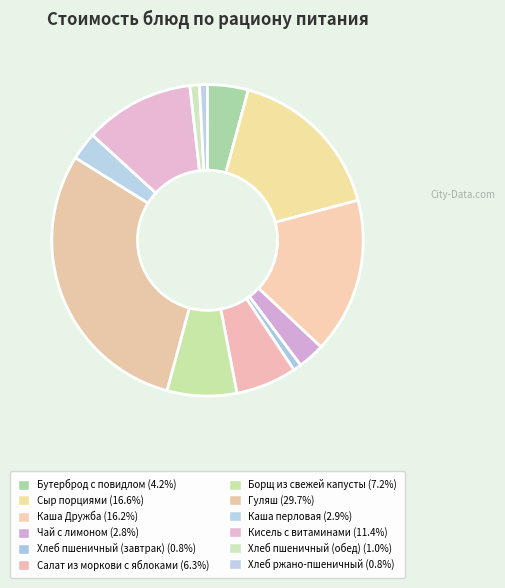

How many slices are in this pie chart?

12